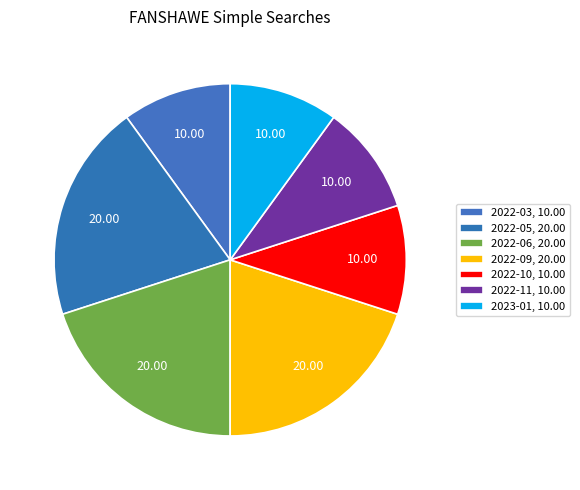

How many segments does this pie chart have?

7